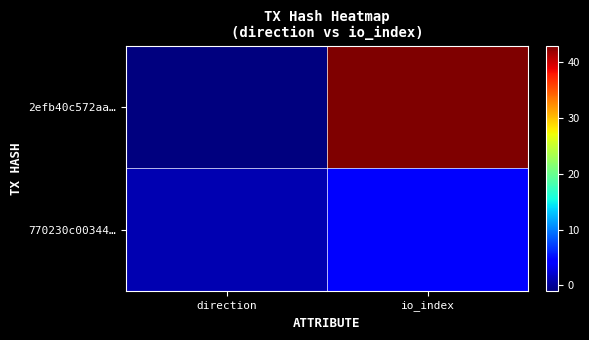

Rank the series by their maximum value, from lowest to highest.

770230c00344…, 2efb40c572aa…